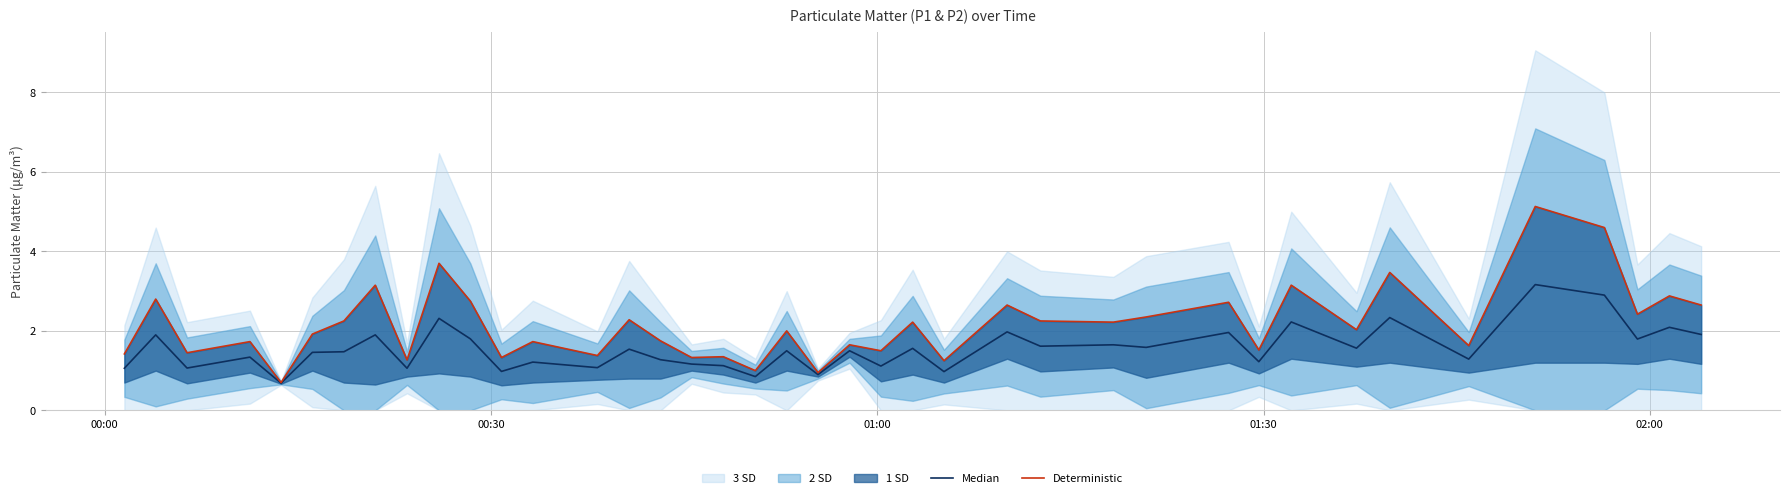

The value of Deterministic at 12 is 1.1. True or false?

False